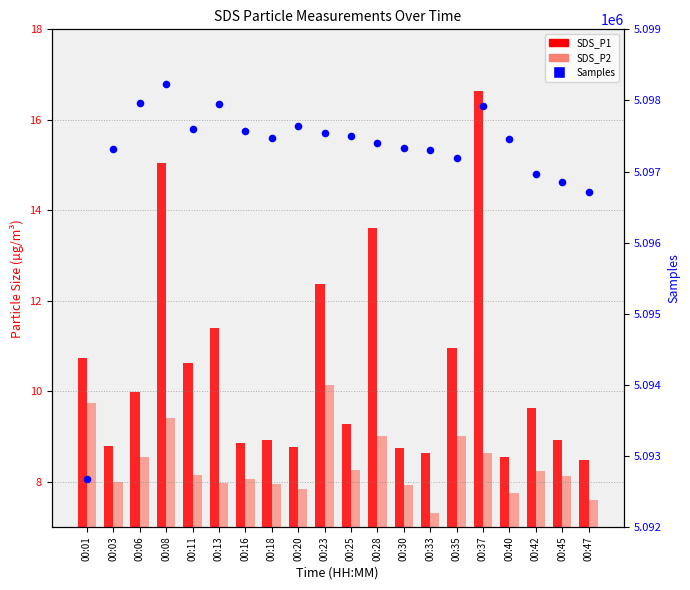

Which series contains the highest Y value?

Samples